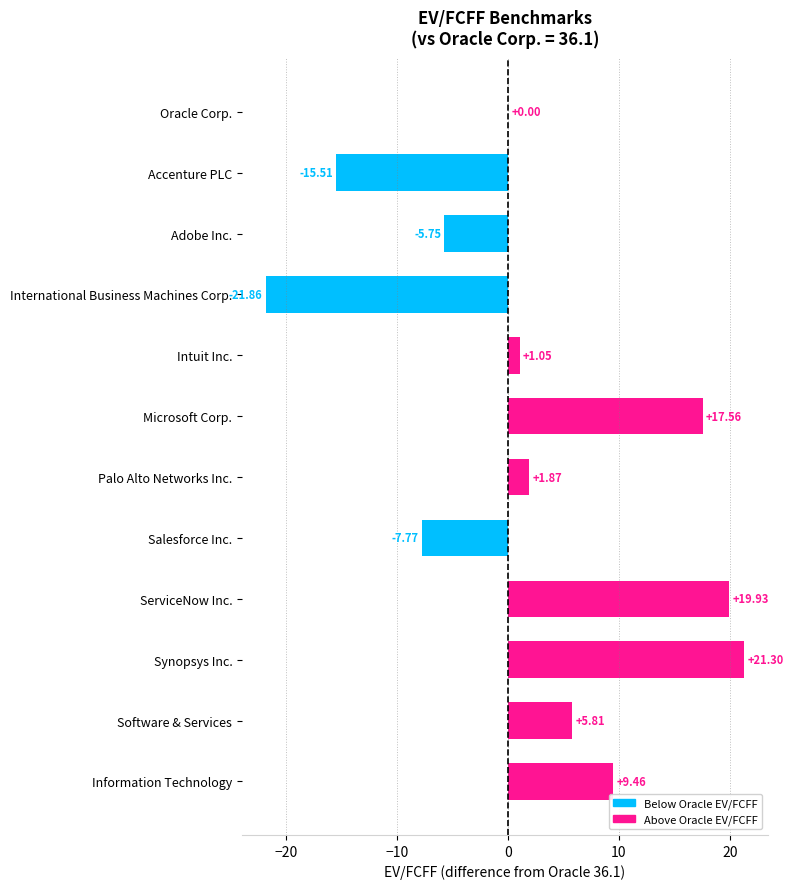

Which has a higher value, International Business Machines Corp. or Intuit Inc.?

Intuit Inc.